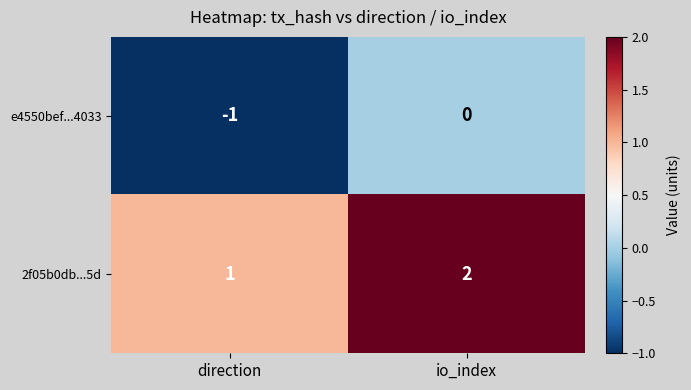

True or false: 2f05b0db...5d has a value of 1 at direction.

True